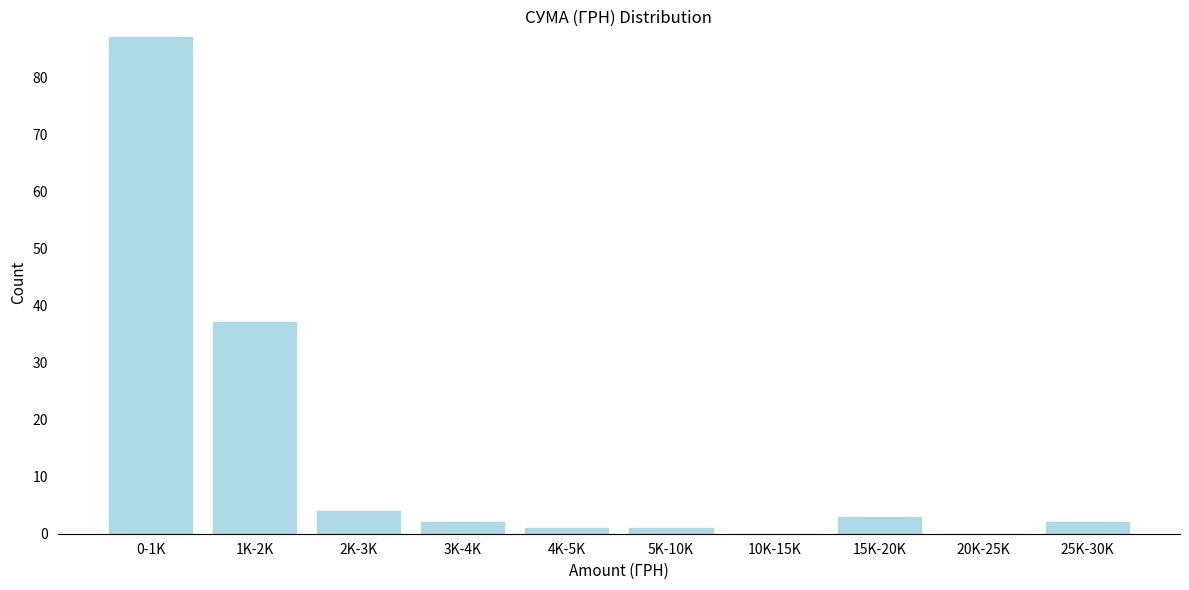

Reading left to right, what are all the values shown in this chart?

0-1K=87	1K-2K=37	2K-3K=4	3K-4K=2	4K-5K=1	5K-10K=1	10K-15K=0	15K-20K=3	20K-25K=0	25K-30K=2